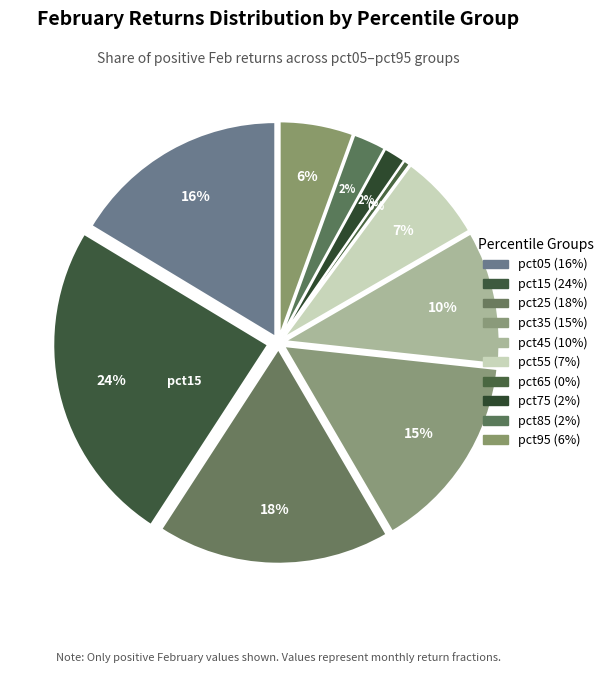

To the nearest percent, what portion does pct95 represent?

6%